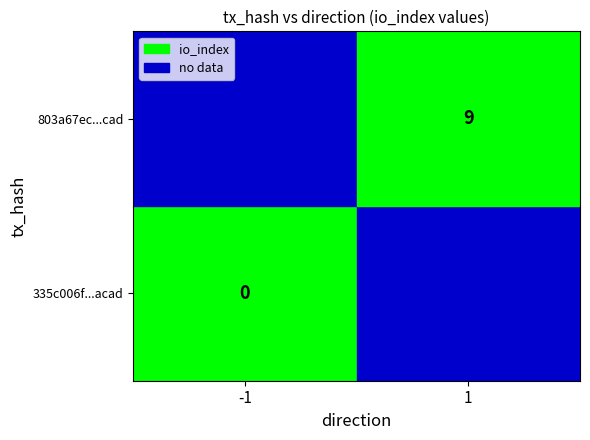

Rank the series by their maximum value, from highest to lowest.

803a67ec8ac3fec5b7d07066a4129ae626891e6, 335c006f3706c1a1f55ab0388cba5a48ae7acad